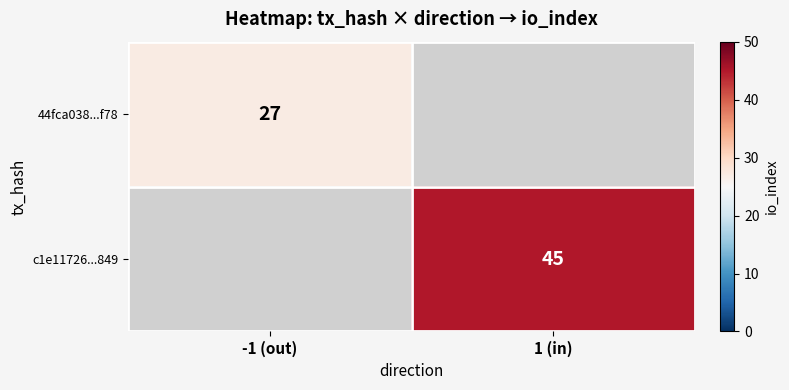

Is it true that 44fca038...f78 equals 7.3 at -1 (out)?

False